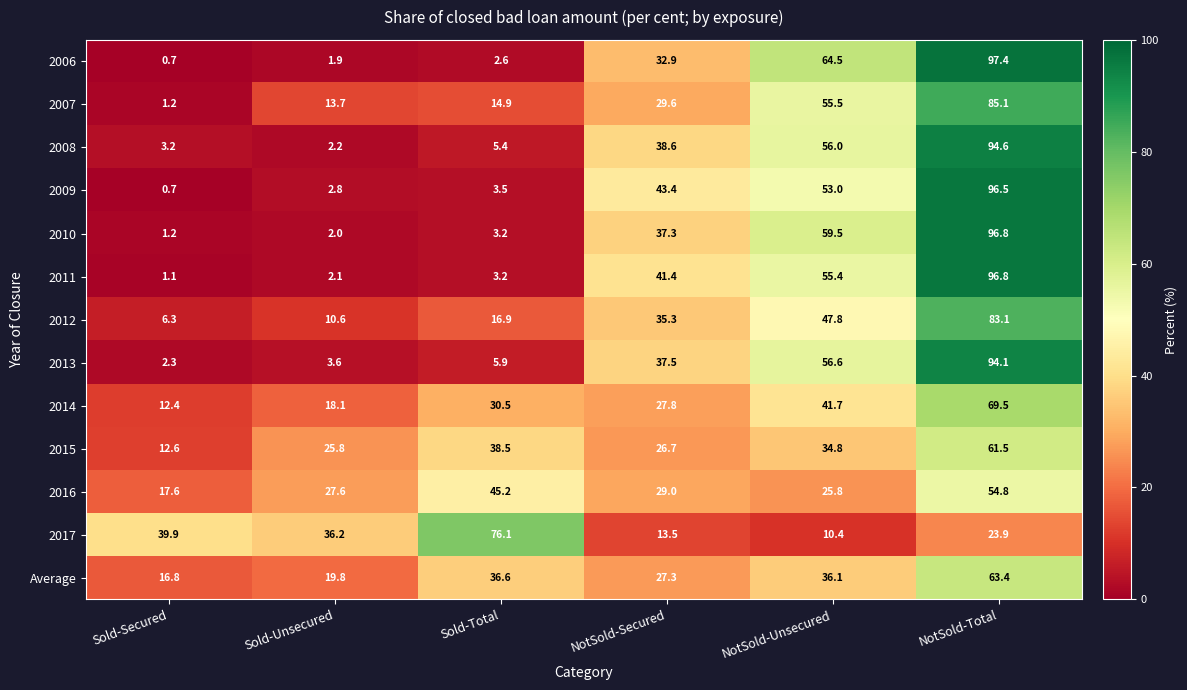

What is the spread (max minus min) of values at NotSold-Unsecured?

54.1